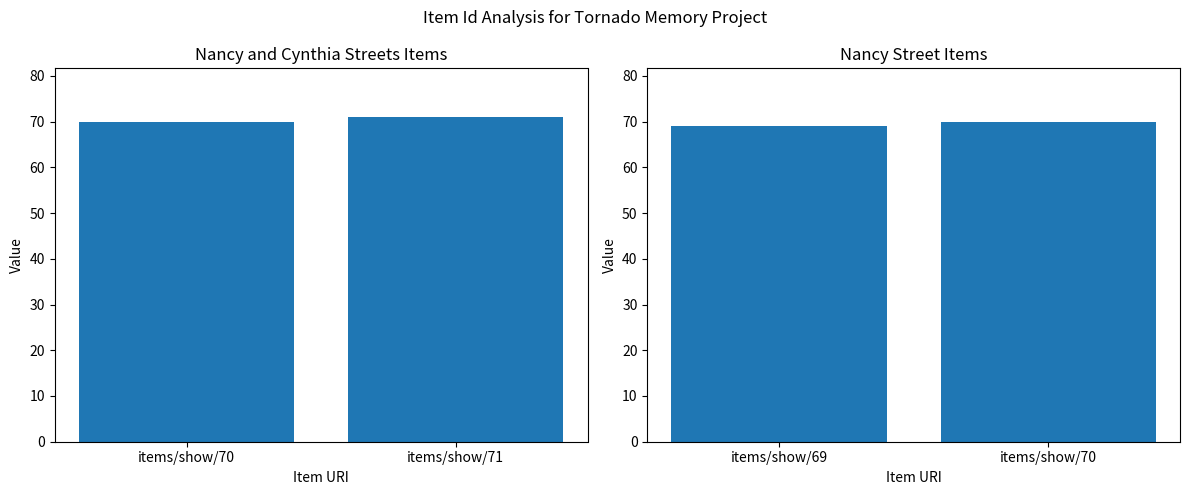

Between items/show/69 and items/show/70, which is larger?

items/show/70